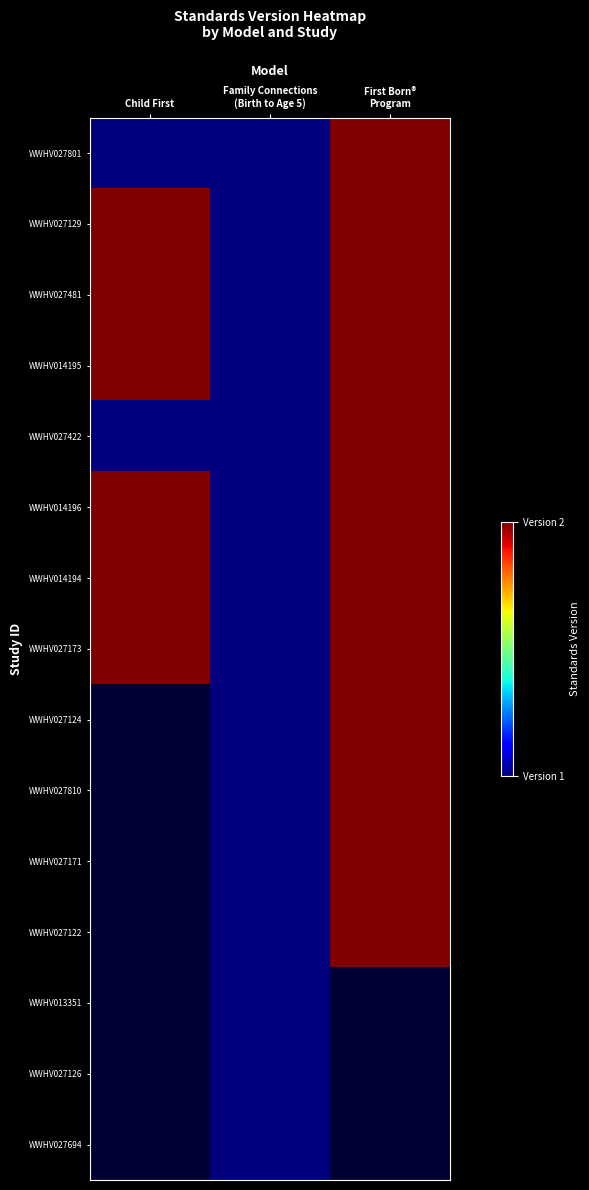

The value of WWHV027801 at Family Connections (Birth to Age 5) is 0.5. True or false?

False